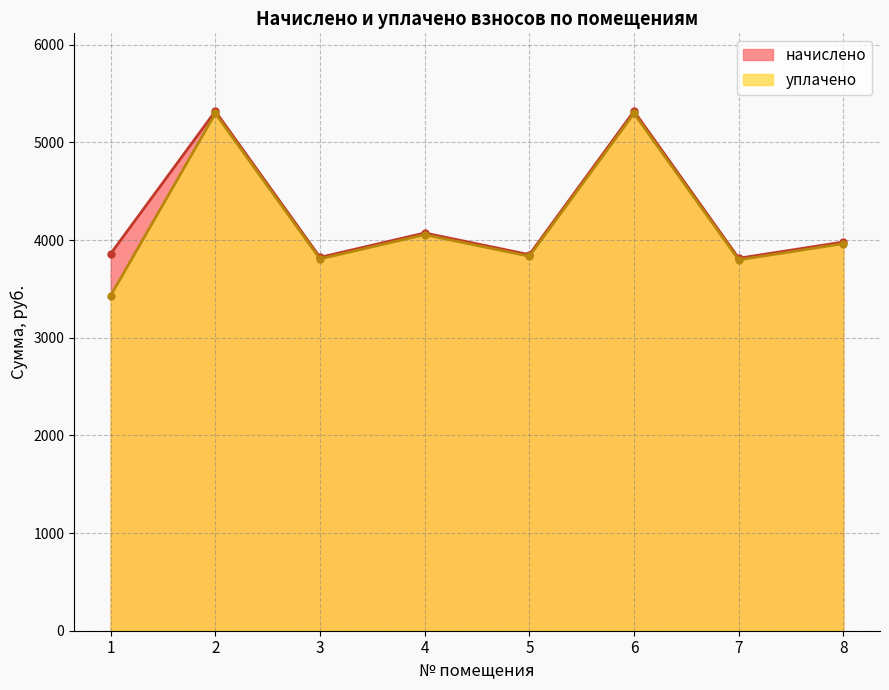

What is the minimum value for начислено?

3813.7